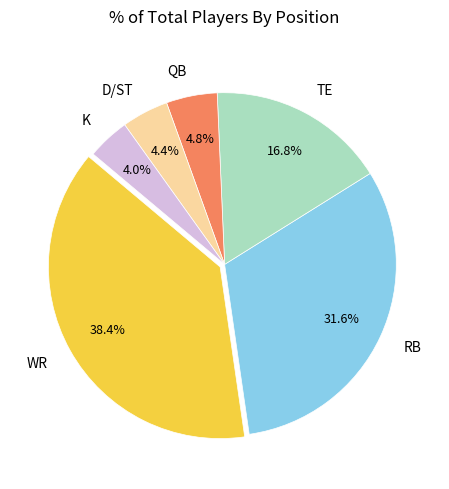

To the nearest percent, what is the average slice percentage?

17%